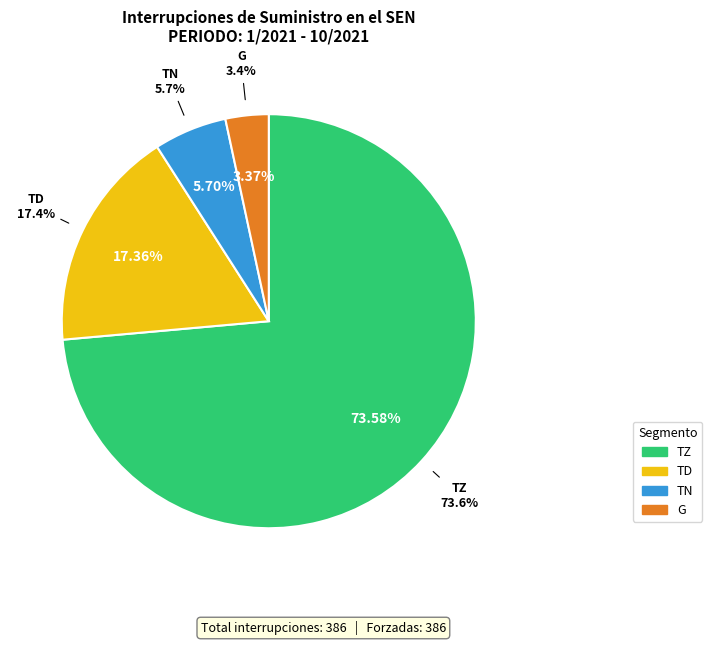

Combined, do TN and TD account for over 50%?

No